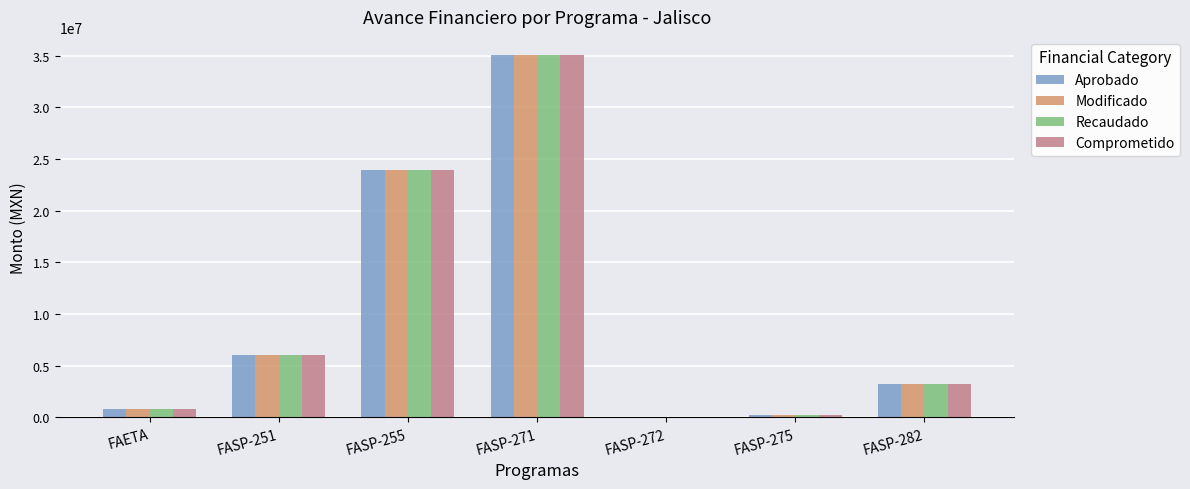

Reading right to left, transcribe all the data shown in this chart.

Aprobado: FASP-282=3230000.0	FASP-275=201011.8	FASP-272=10058.0	FASP-271=35068201.6	FASP-255=23963518.2	FASP-251=6016049.4	FAETA=791566.5
Modificado: FASP-282=3230000.0	FASP-275=201011.8	FASP-272=10058.0	FASP-271=35068201.6	FASP-255=23963518.2	FASP-251=6016049.4	FAETA=791566.5
Recaudado: FASP-282=3230000.0	FASP-275=201011.8	FASP-272=10058.0	FASP-271=35068201.6	FASP-255=23963518.2	FASP-251=6016049.4	FAETA=791566.5
Comprometido: FASP-282=3230000.0	FASP-275=201011.8	FASP-272=10058.0	FASP-271=35068201.6	FASP-255=23963518.2	FASP-251=6016049.4	FAETA=791559.3